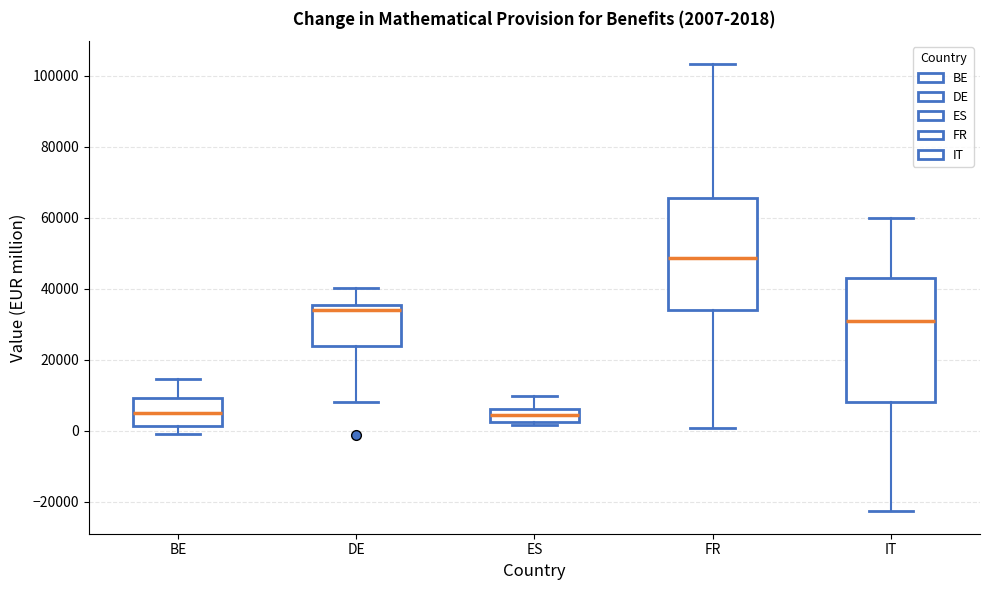

Which box's median line is the highest?

FR